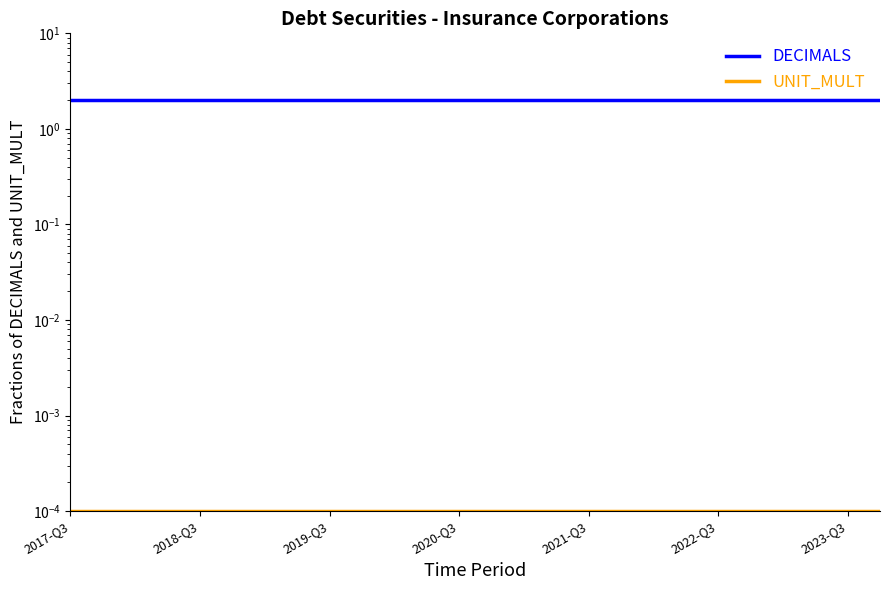

True or false: DECIMALS and UNIT_MULT cross at least once.

False